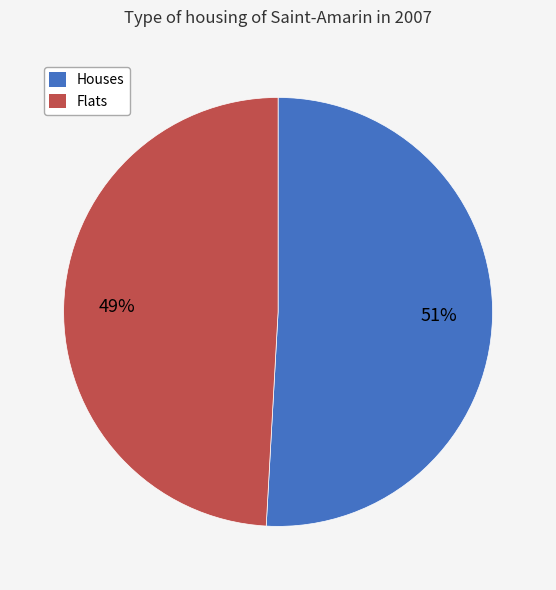

Approximately how many times larger is the value at Flats compared to Houses?

1.0